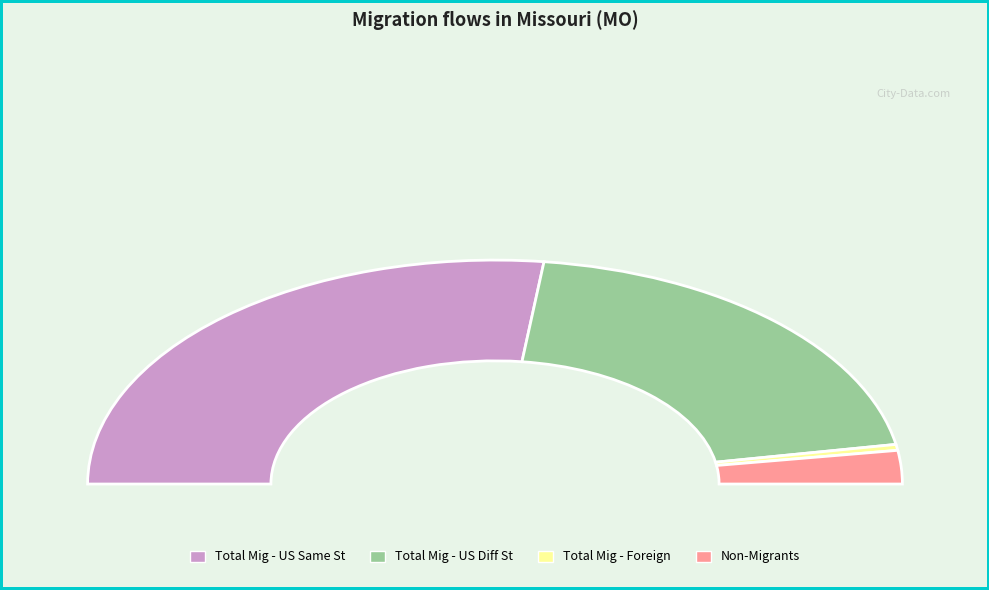

To the nearest percent, what percentage of the pie is Total Mig - US Diff St?

40%